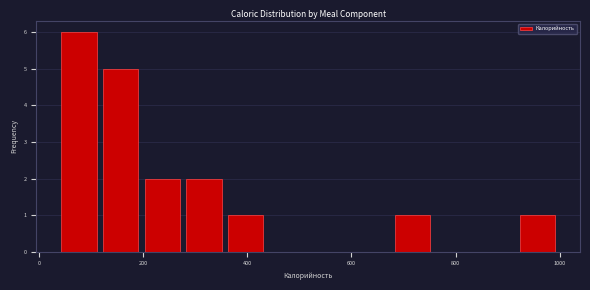

How tall is the bar that spans 120 to 200 on the x-axis? Neither the bar edges nor the heights are printed on the chart, so give them approximately, as read against the axes.

5